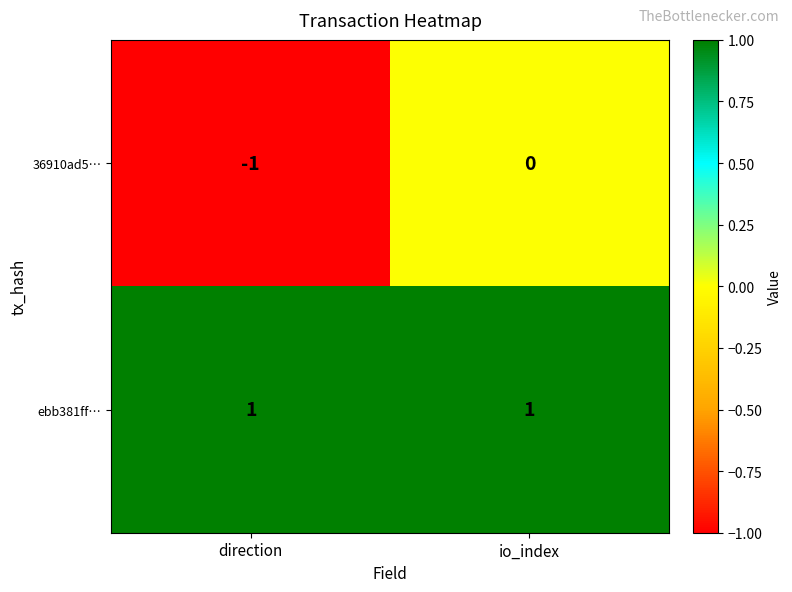

The value of ebb381ff… at direction is 1. True or false?

True